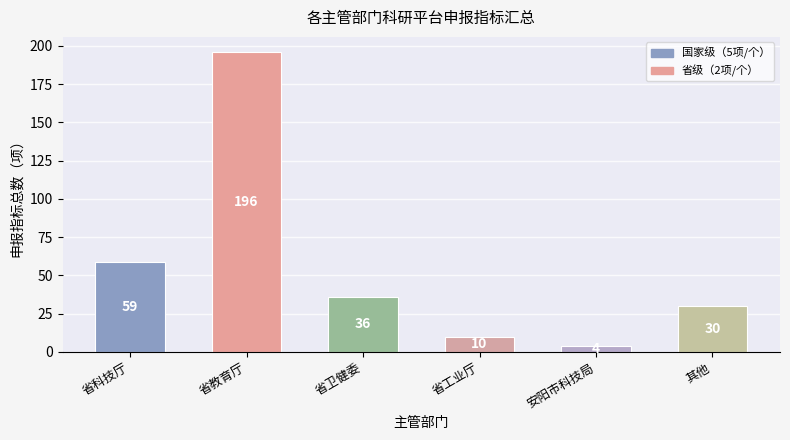

What is the difference between the maximum and minimum values?

192